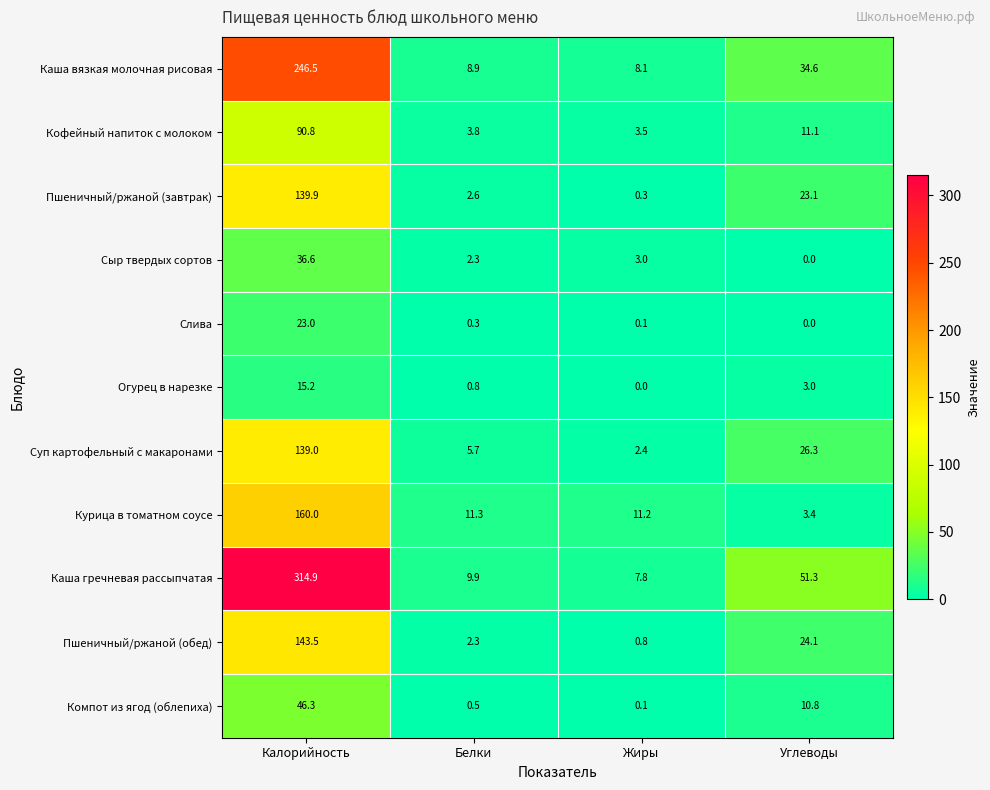

What is the difference between the maximum and minimum values in the Курица в томатном соусе series?

156.6